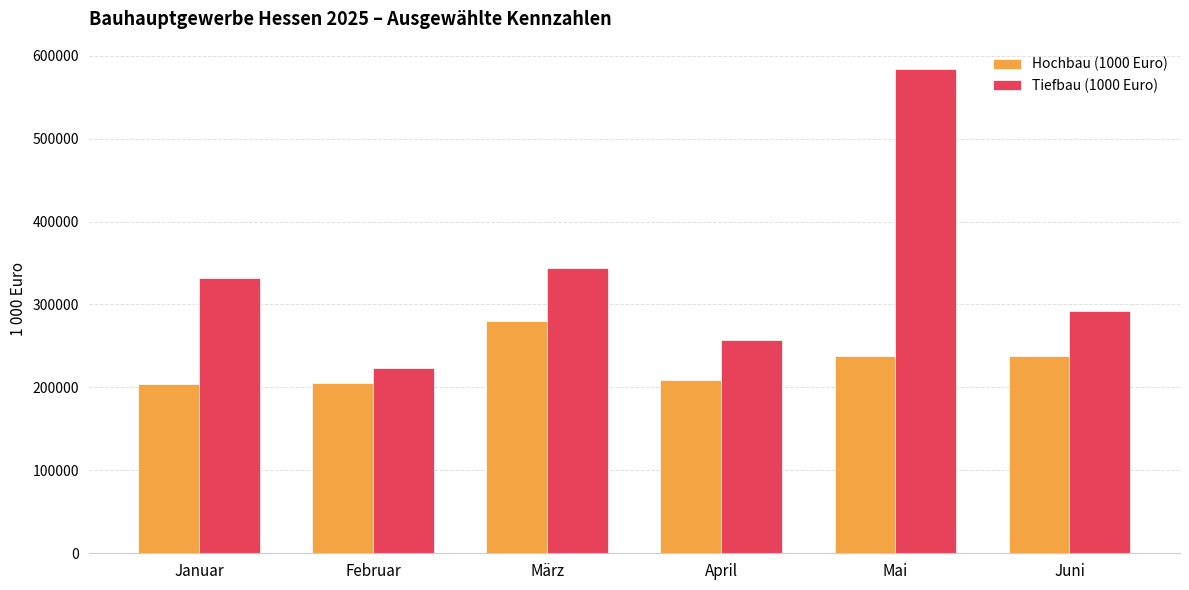

What is the highest value of the Hochbau (1000 Euro) series?

279615.2